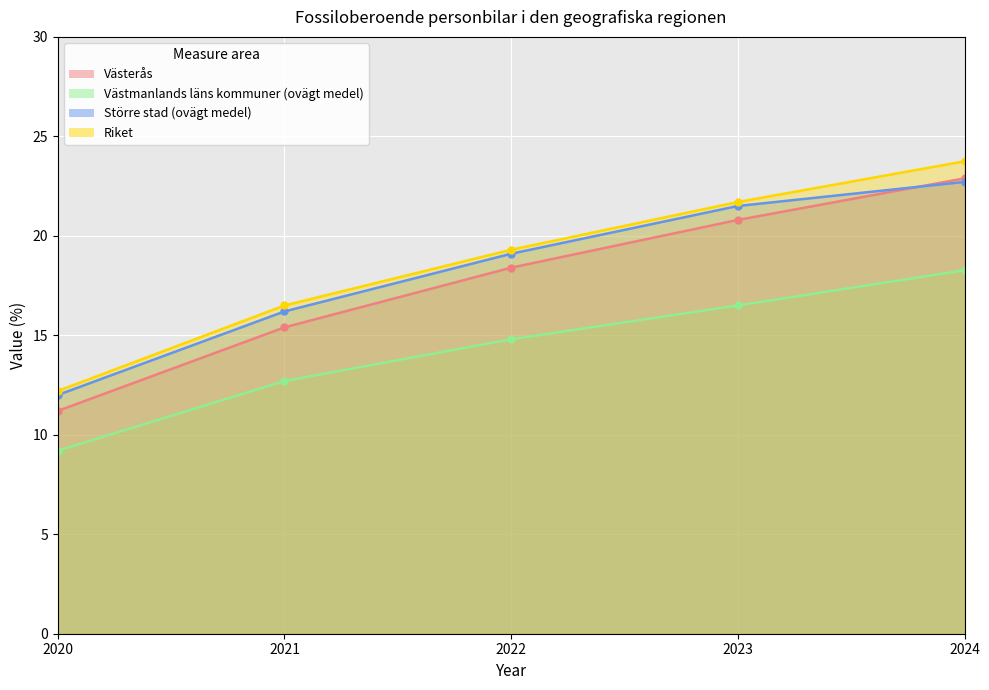

What is the greatest value displayed?

23.7